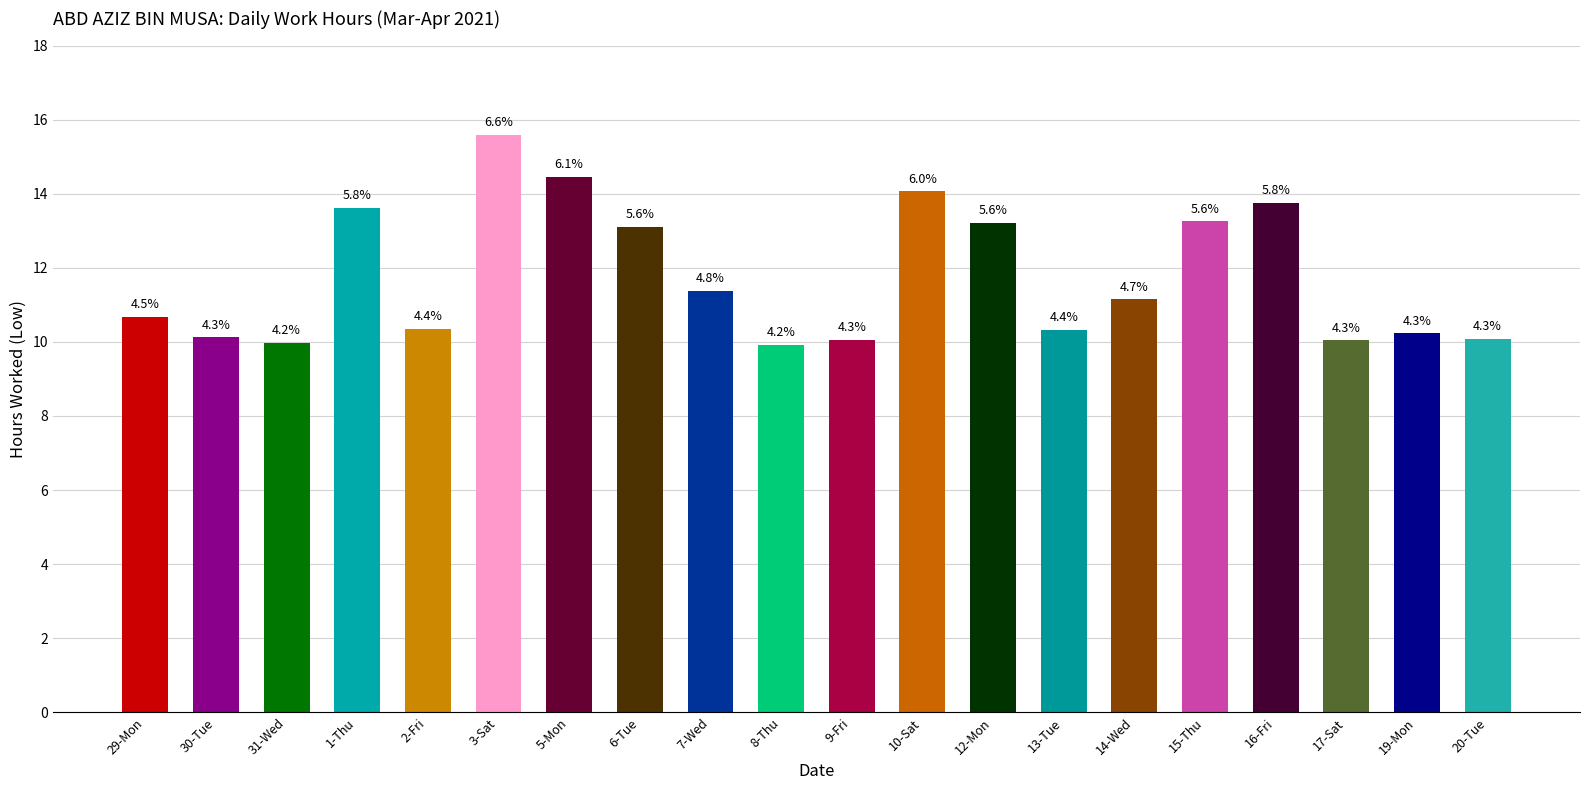

Read the value at 20-Tue.

10.1